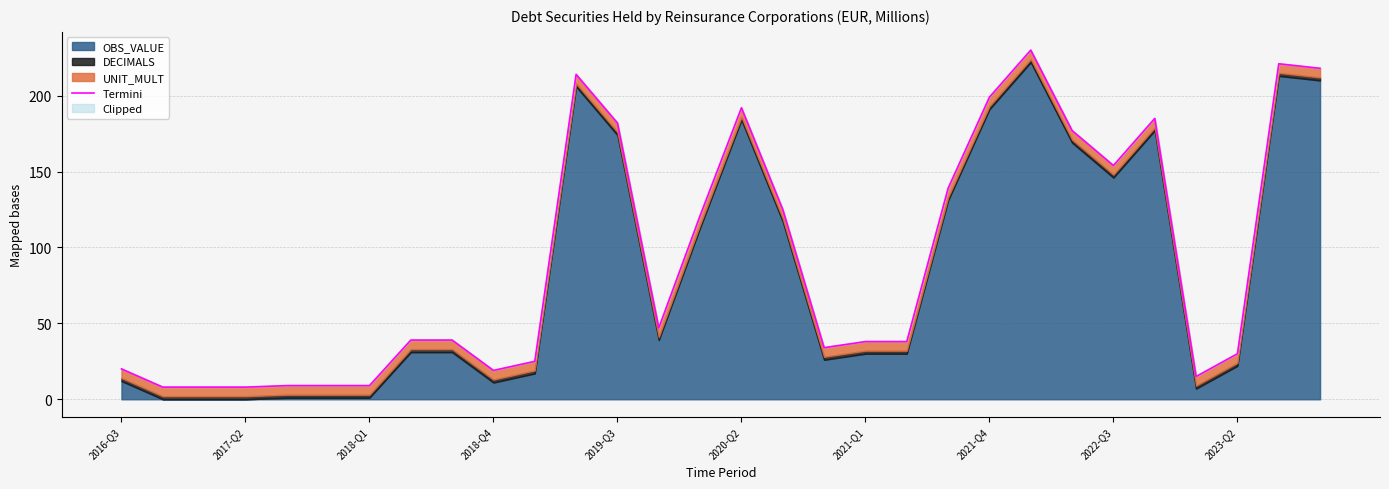

At which category does the chart reach its minimum across all series?

2017-Q2